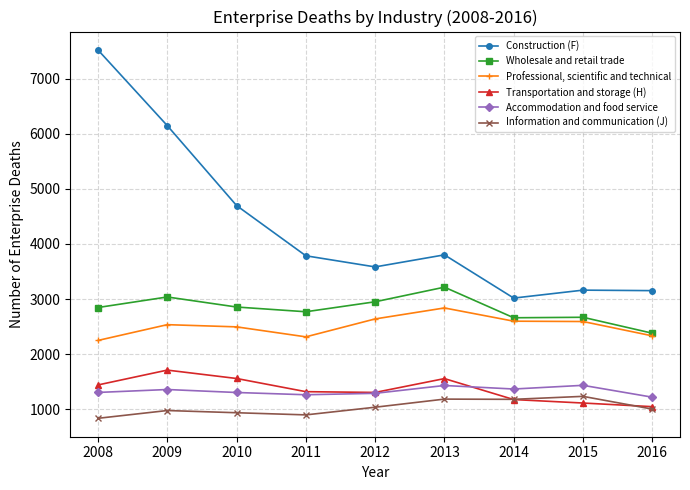

True or false: Construction (F) and Transportation and storage (H) intersect in this chart.

False